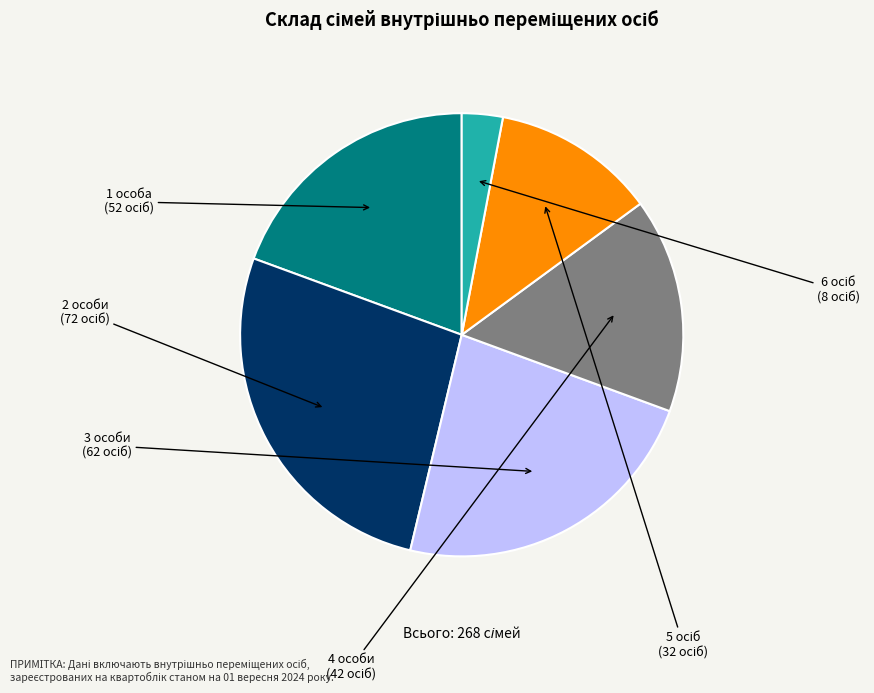

Does any single category account for the majority?

No